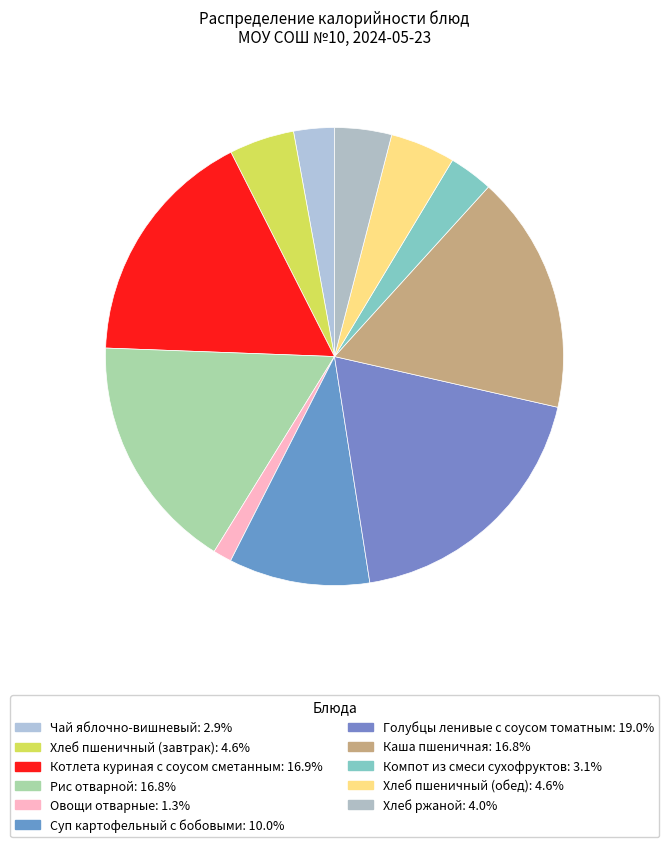

The Хлеб ржаной slice represents 4% of the pie. True or false?

True